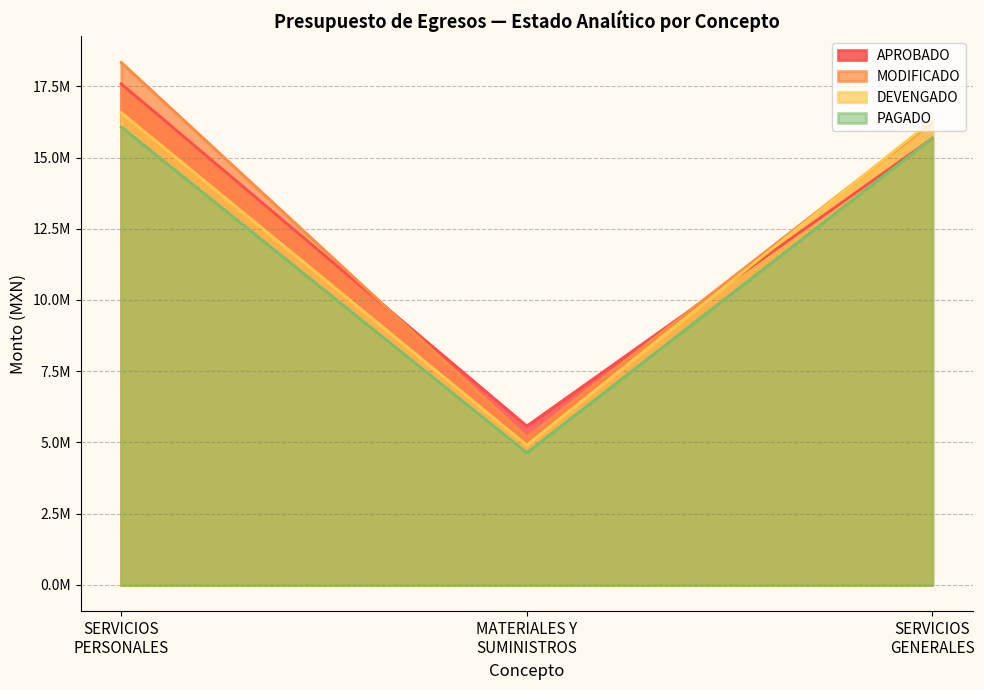

At how many categories does at least one series exceed 8688371?

2